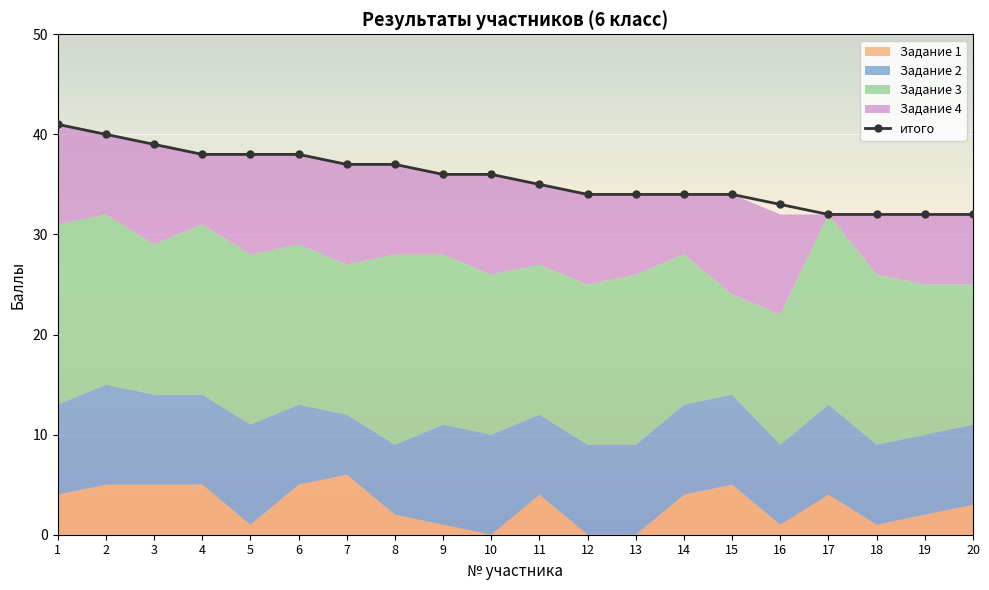

What is the change in value from 3 to 6?

-1